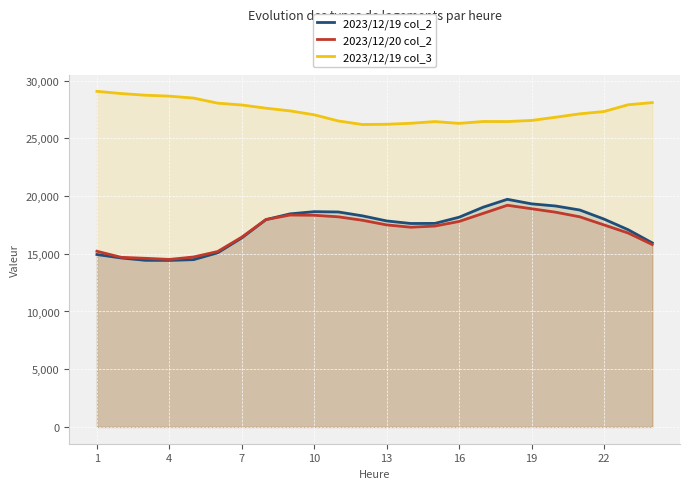

What is the difference between the maximum and minimum values in the 2023/12/20 col_2 series?

4690